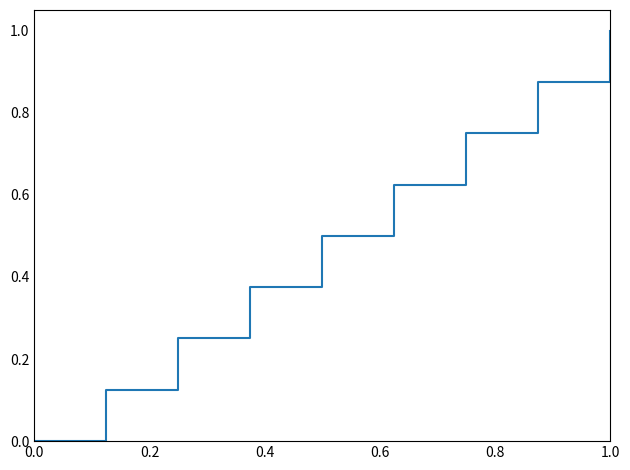

Which label corresponds to the largest value in the chart?

1.0